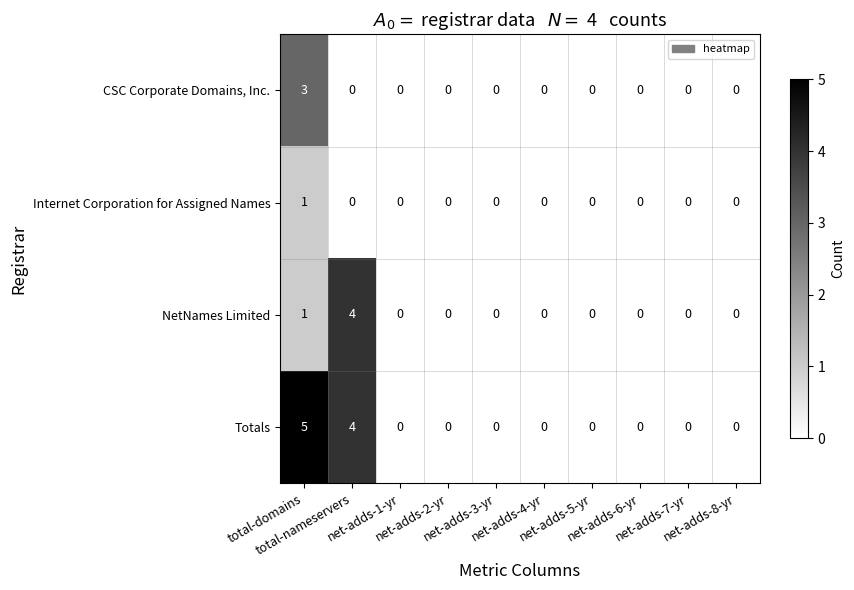

Which category has the highest value across all series?

total-domains